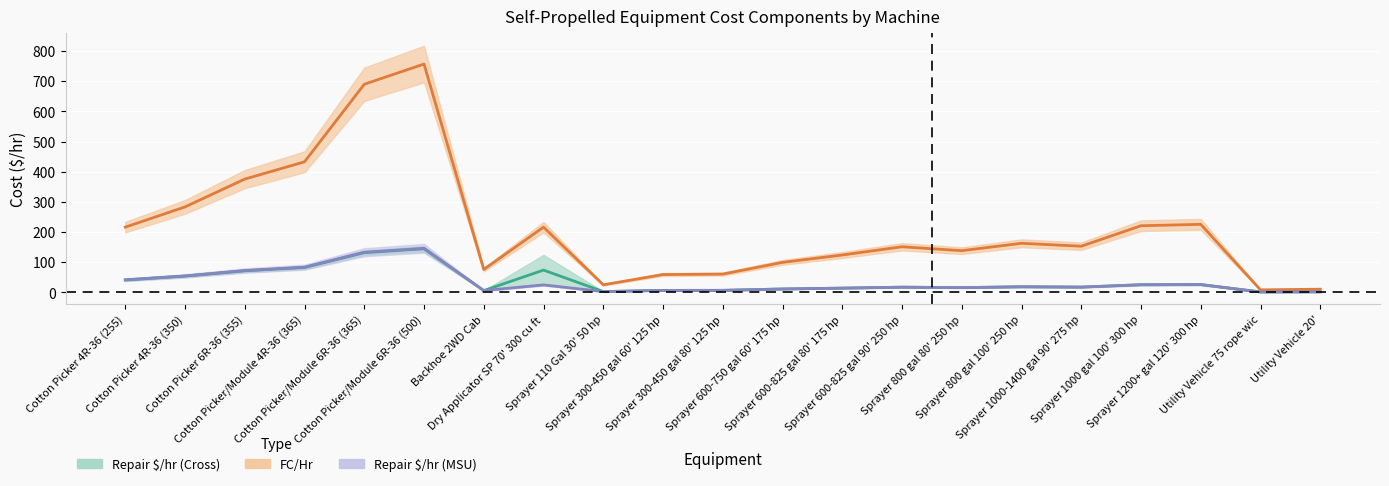

True or false: Repair $/hr (MSU) and FC/Hr intersect in this chart.

False